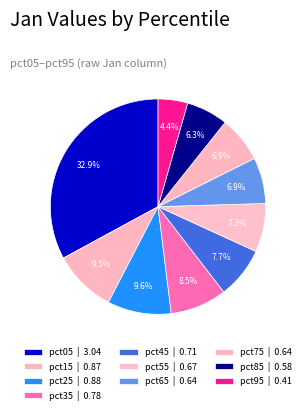

How many slices are in this pie chart?

10